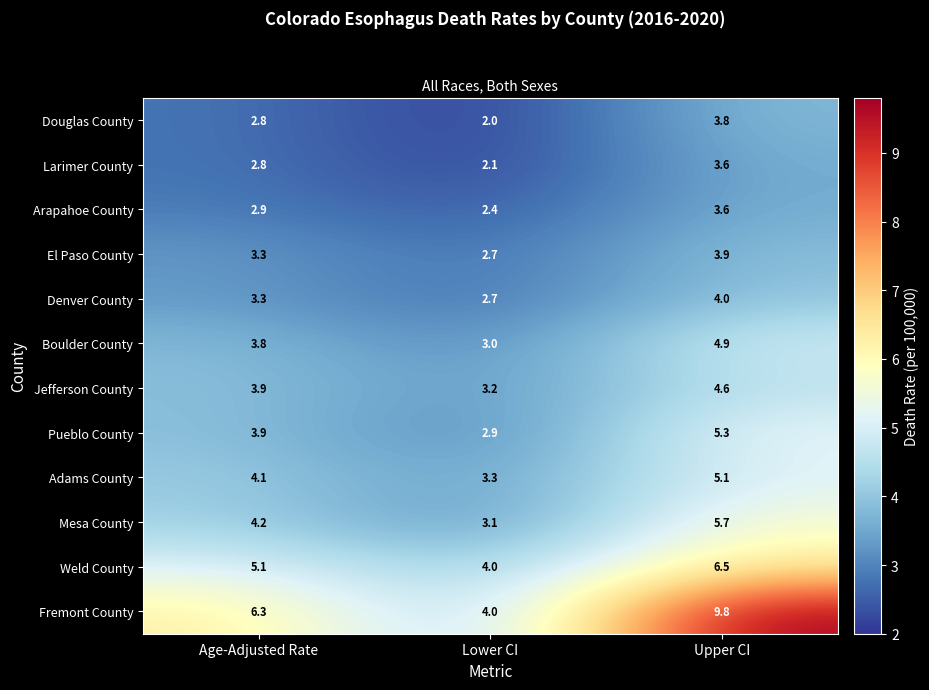

The value of Adams County at Lower CI is 3.3. True or false?

True